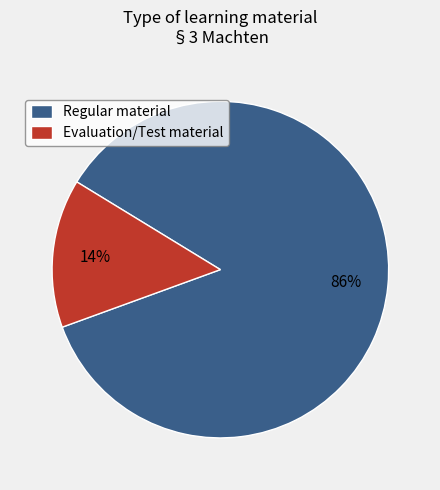

Combined, do Evaluation/Test material and Regular material account for over 50%?

Yes